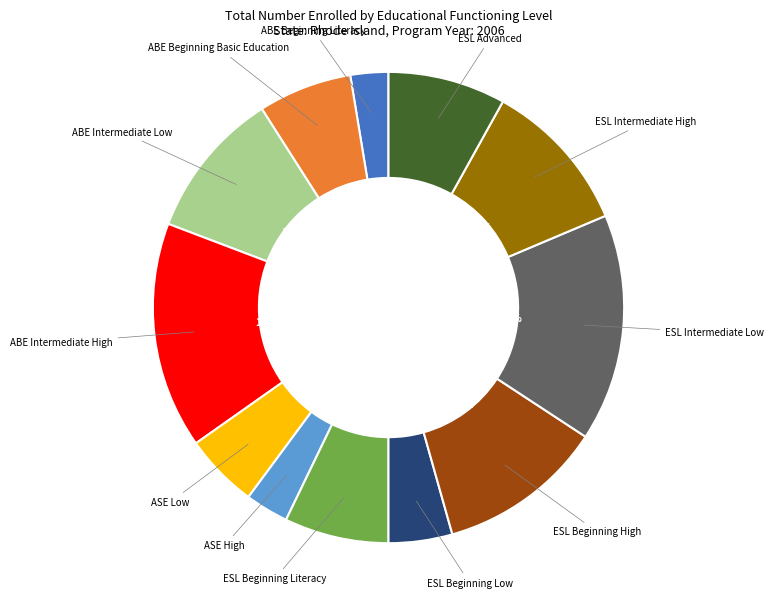

How many slices are in this pie chart?

12